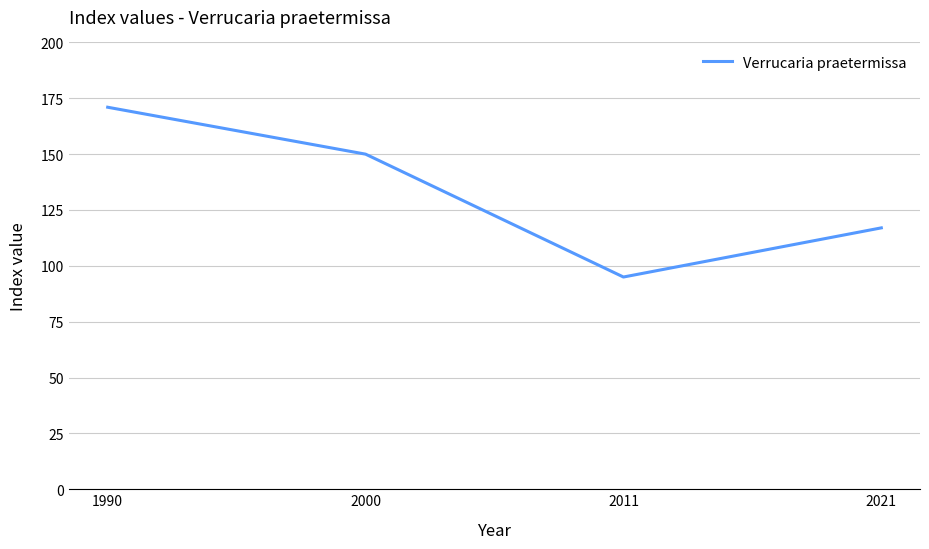

Reading left to right, transcribe all the data shown in this chart.

171	150	95	117